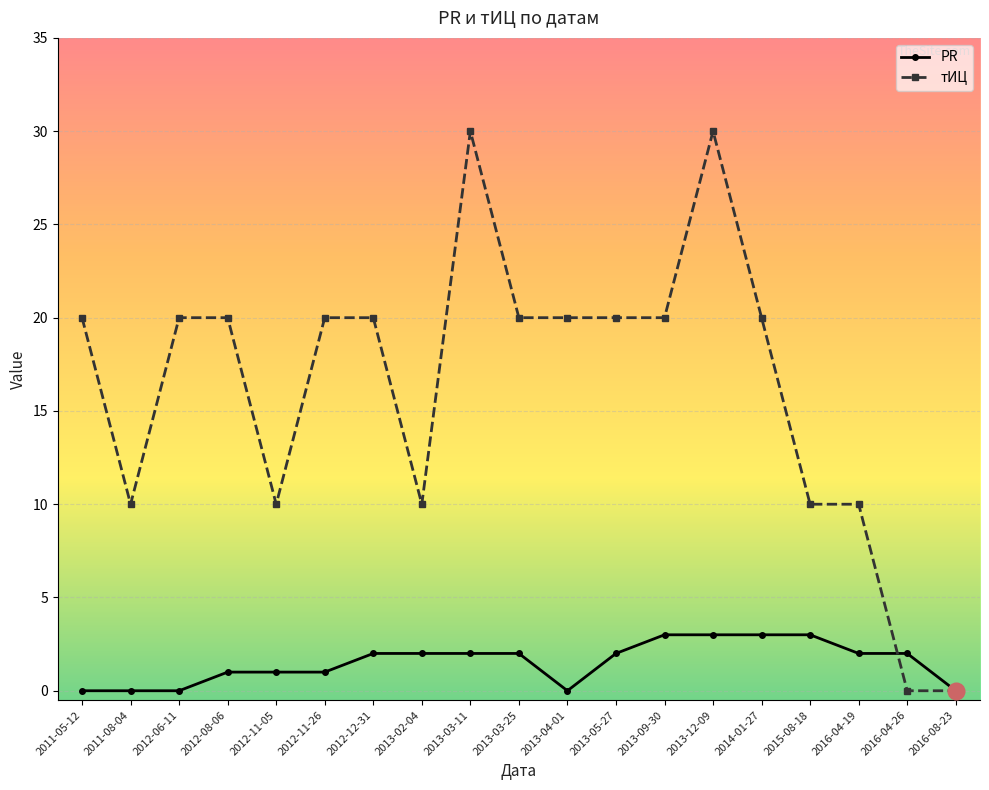

What is the maximum value shown in the chart?

30